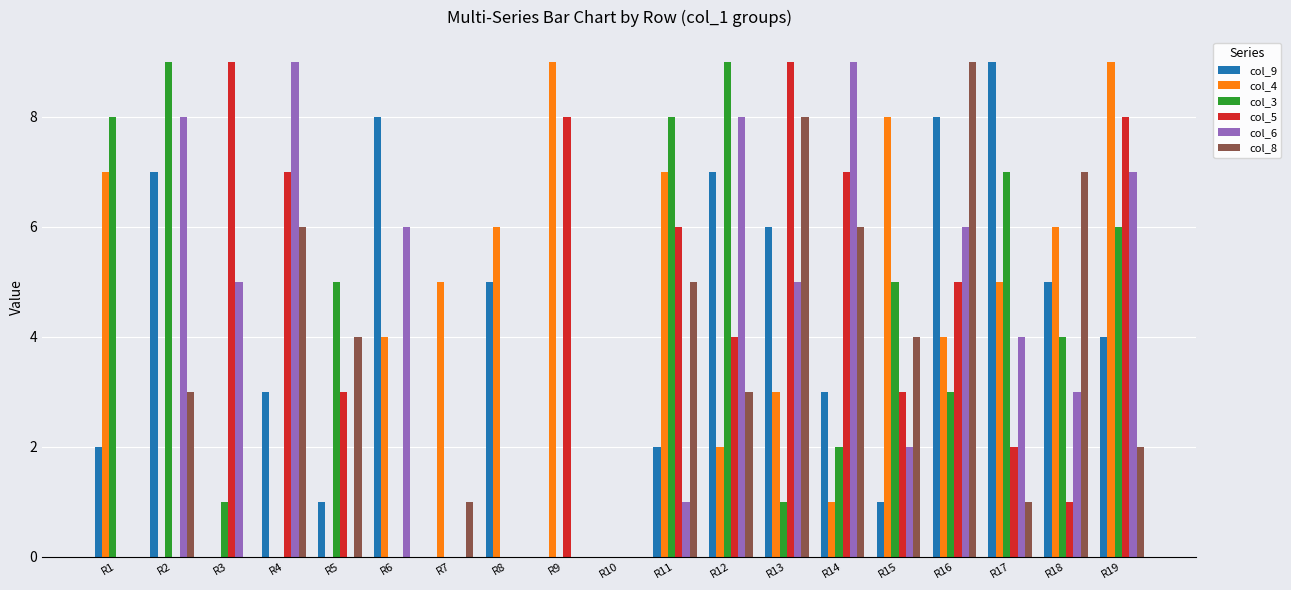

The value of col_8 at R8 is -3. True or false?

False